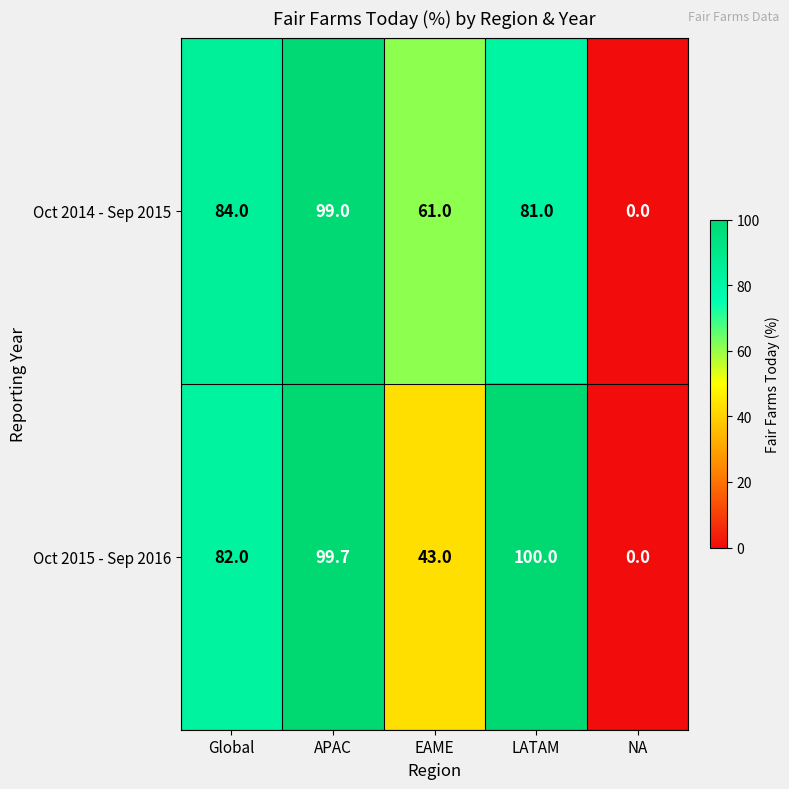

What is the difference between the second highest and minimum values in the Oct 2015 - Sep 2016 series?

99.7